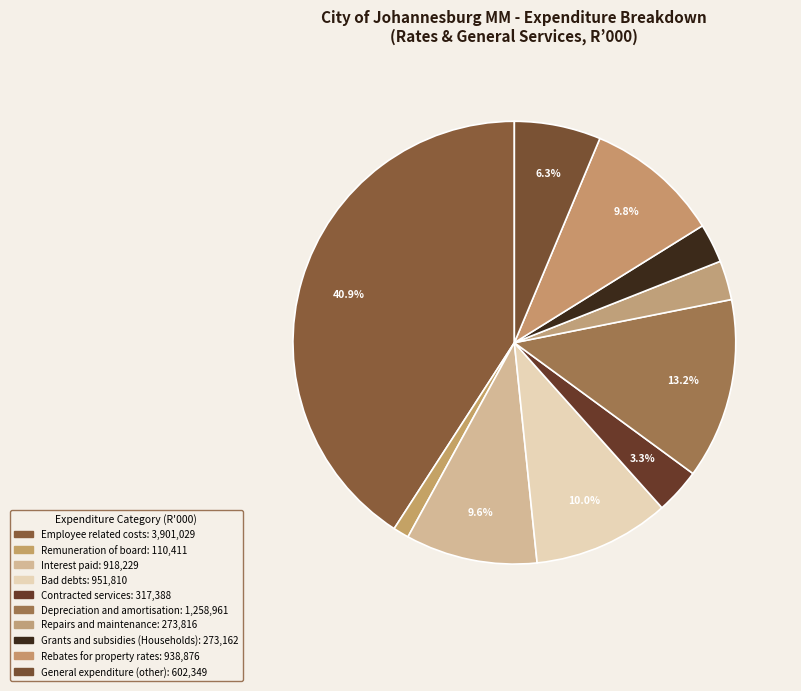

Is there any slice that represents more than half of the pie?

No